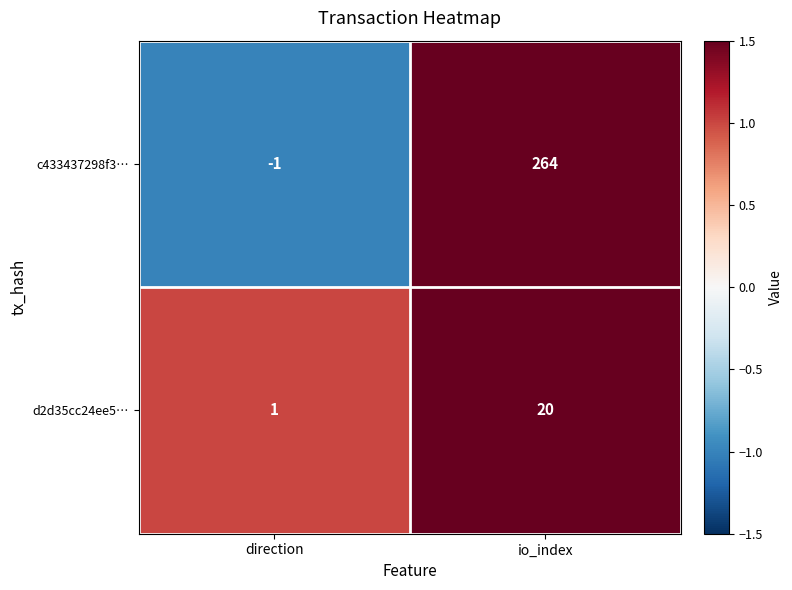

Where is c433437298f3… nearest to the value 131?

direction